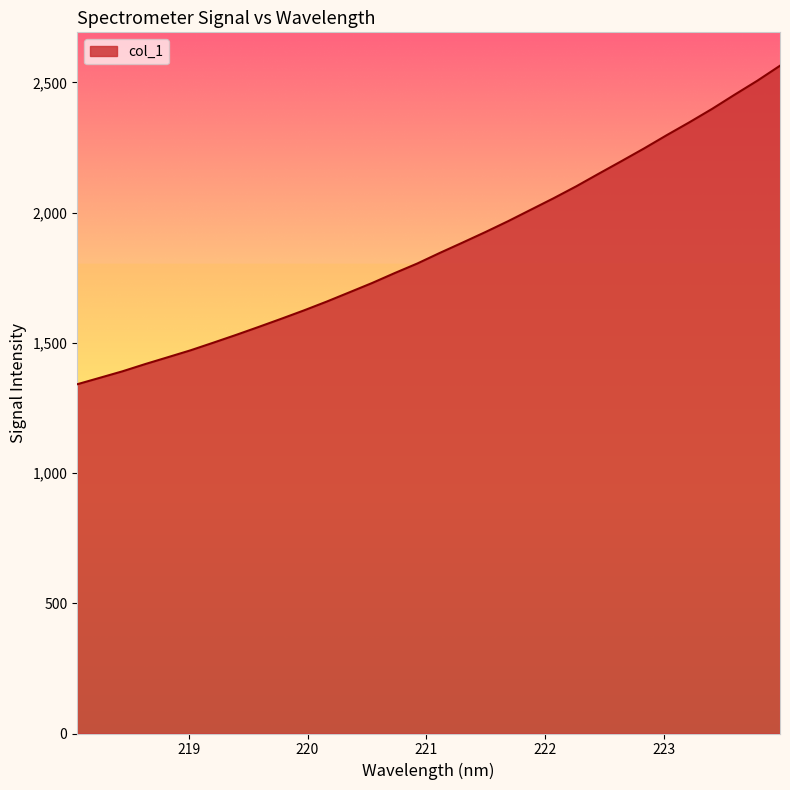

What is the maximum value shown in the chart?

2564.3